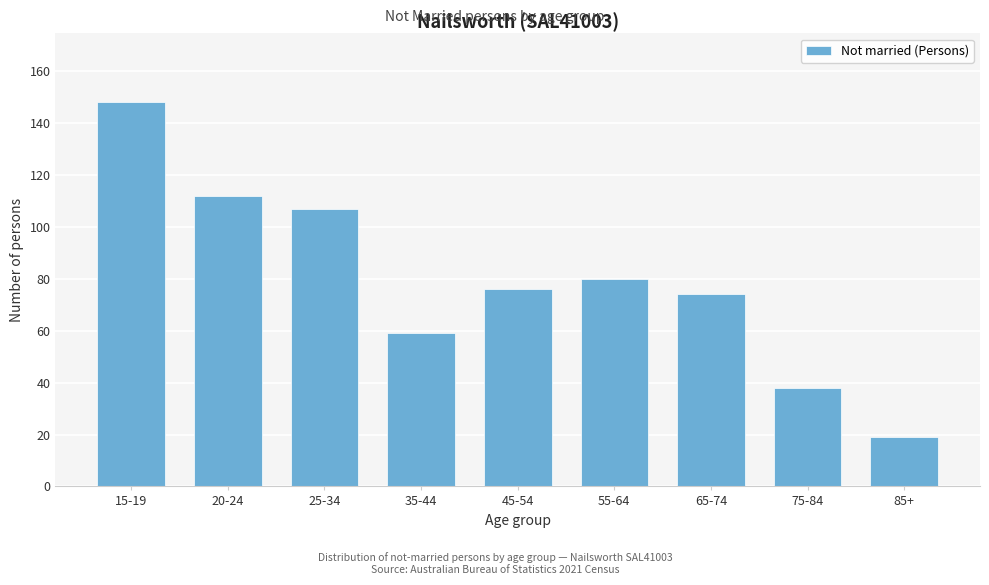

Reading right to left, extract all data points from this chart.

19	38	74	80	76	59	107	112	148